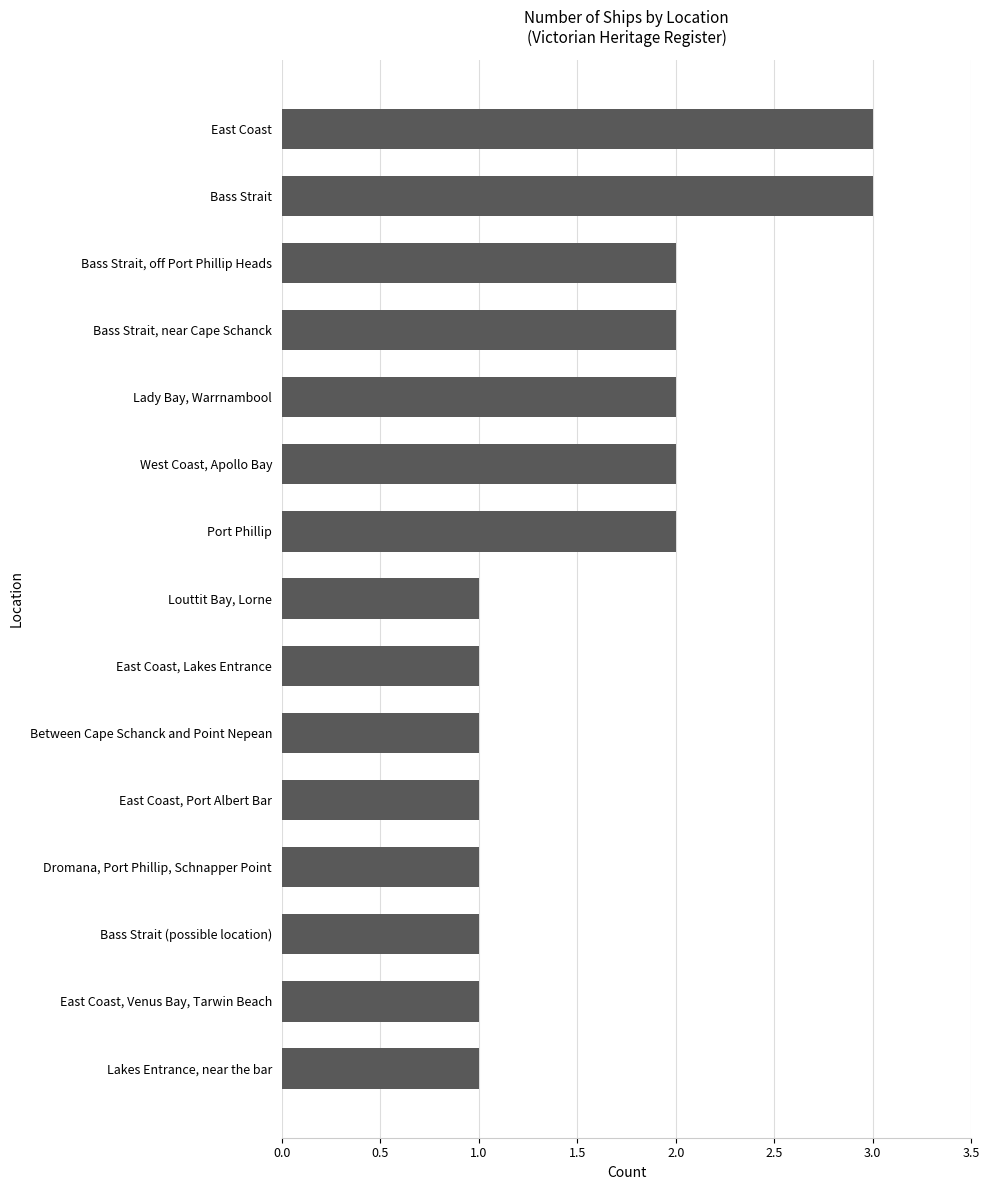

True or false: the data shows 3 at Lady Bay, Warrnambool.

False